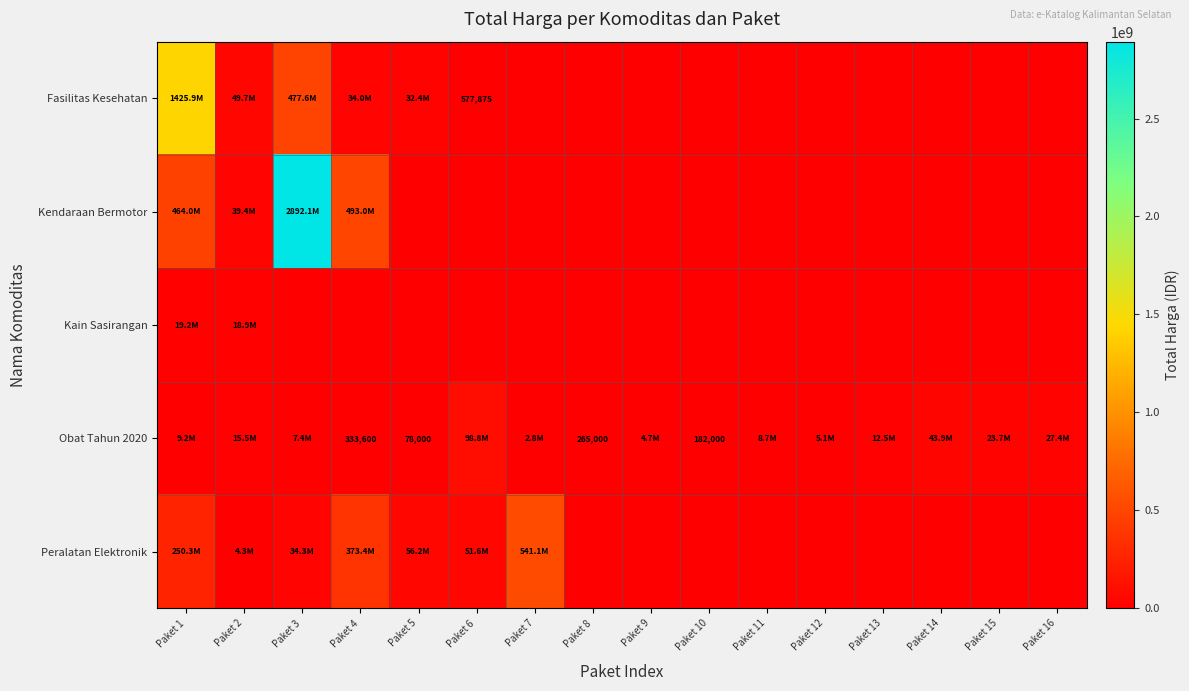

Is the value of Obat Tahun 2020 at Paket 4 greater than the value of Kain Sasirangan at Paket 5?

Yes